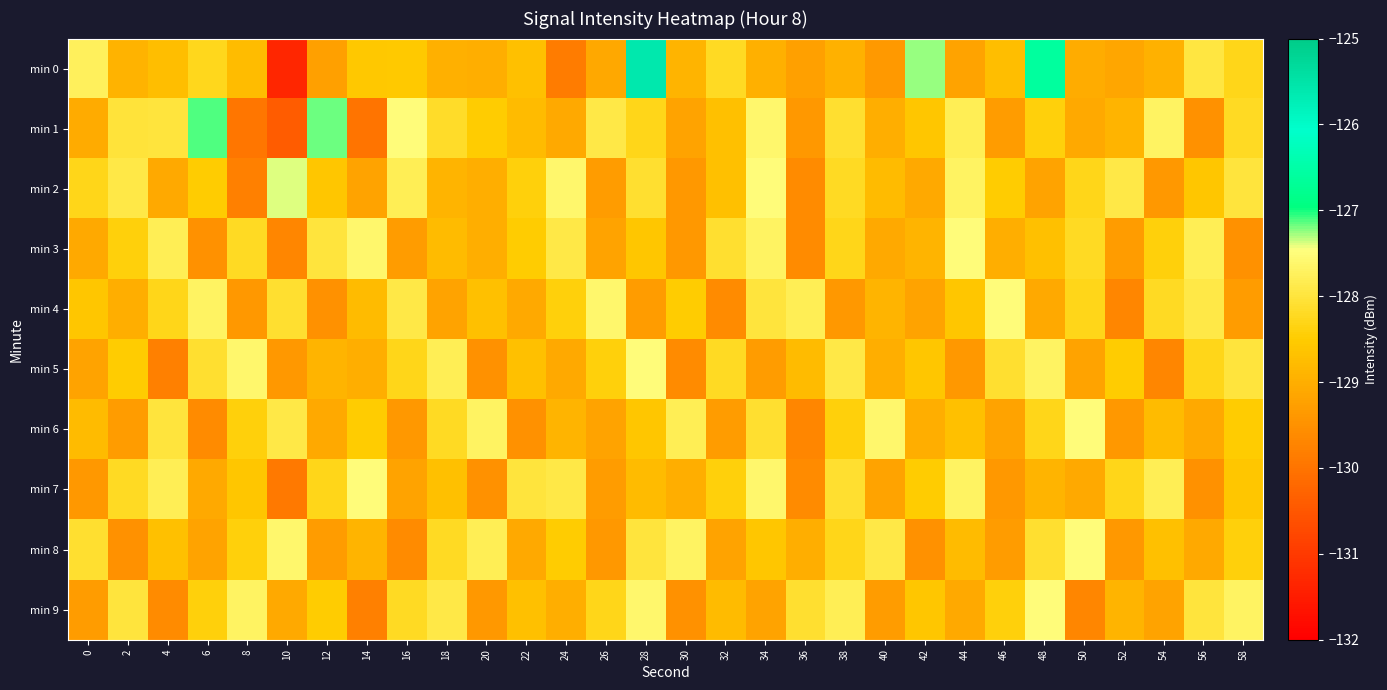

Rank the series at 34 from lowest to highest value.

min 5, min 9, min 0, min 8, min 6, min 4, min 3, min 1, min 7, min 2